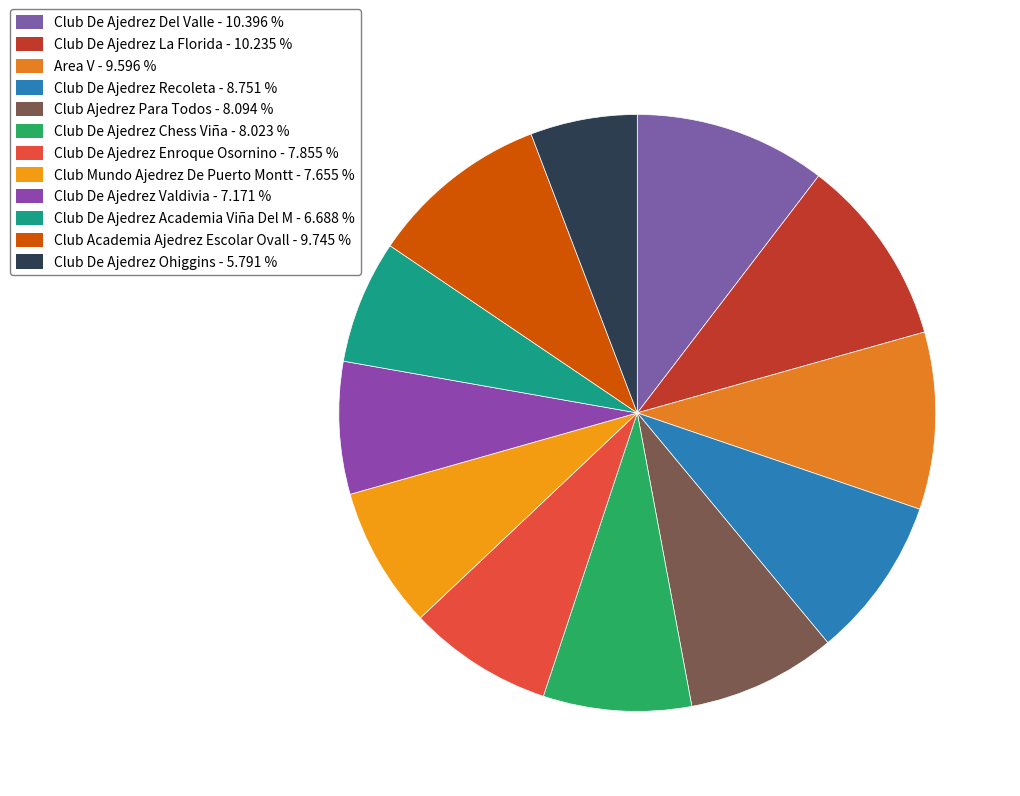

What is the ratio of the value at Club De Ajedrez La Florida to the value at Club De Ajedrez Ohiggins?

1.8